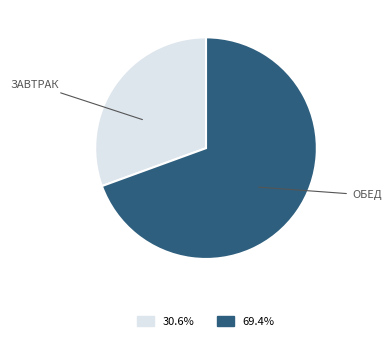

What is the ratio of the value at ЗАВТРАК to the value at ОБЕД?

0.4